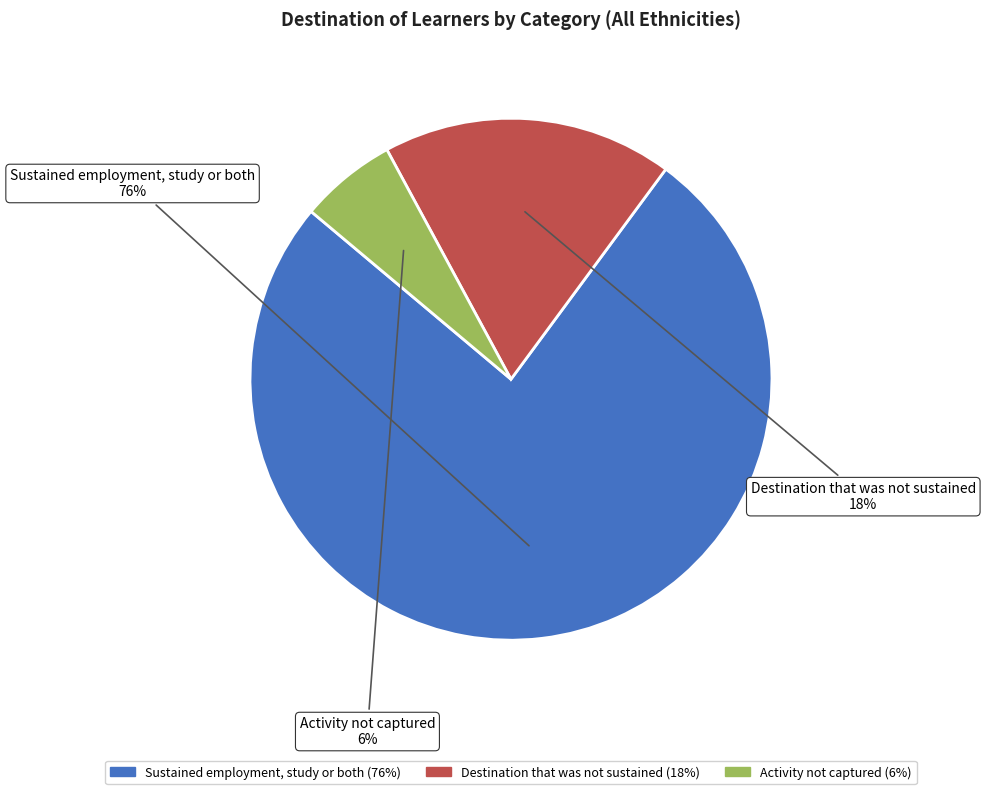

The Destination that was not sustained slice represents 18% of the pie. True or false?

True